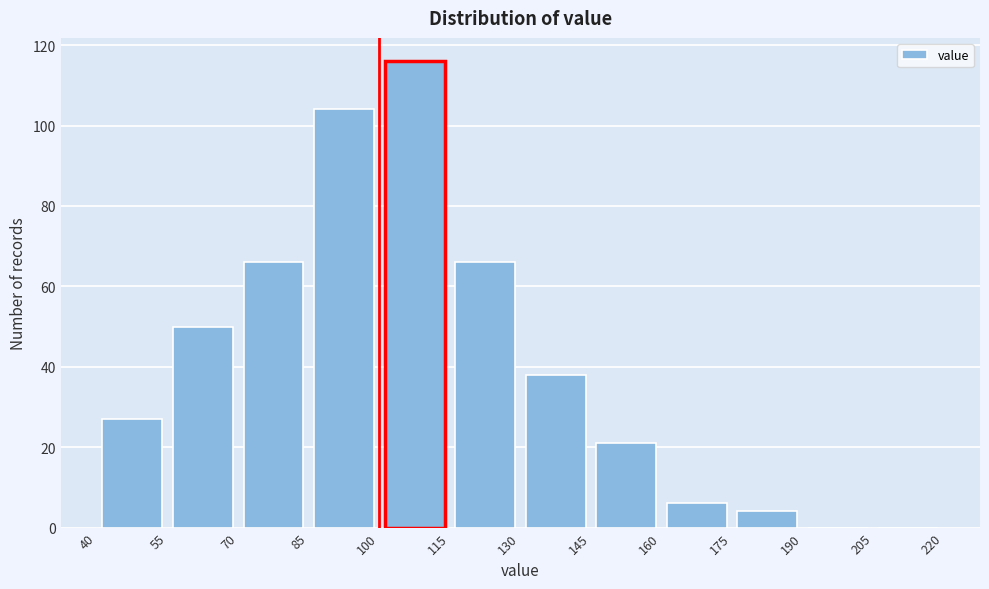

Reading left to right, transcribe this chart: for each bar, give the range it covers on the x-axis and its height. The values are not printed on the chart, so give them approximately, as read against the axis.

40 to 55: 28
55 to 70: 50
70 to 85: 66
85 to 100: 104
100 to 115: 116
115 to 130: 66
130 to 145: 38
145 to 160: 22
160 to 175: 6
175 to 190: 4
190 to 205: 0
205 to 220: 0